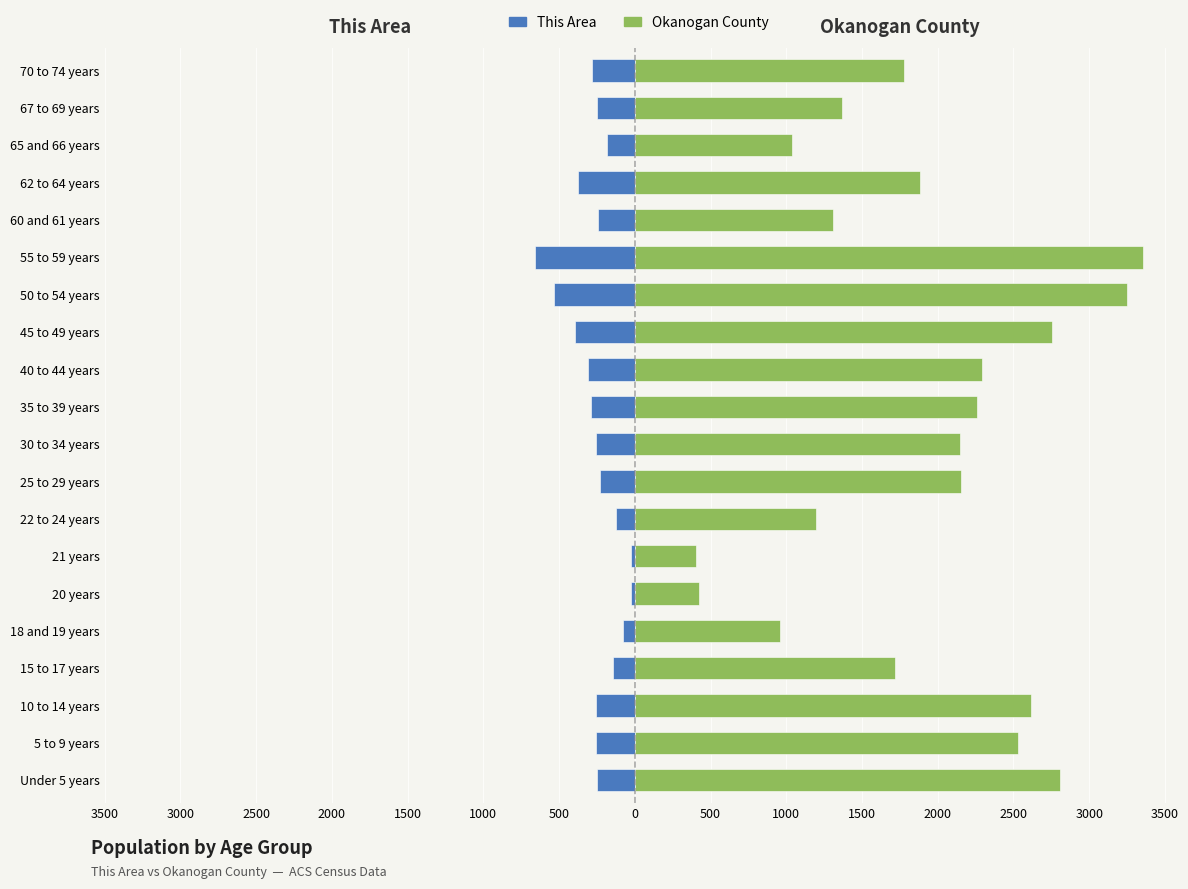

List the series in order of their peak value, highest first.

Okanogan County, This Area